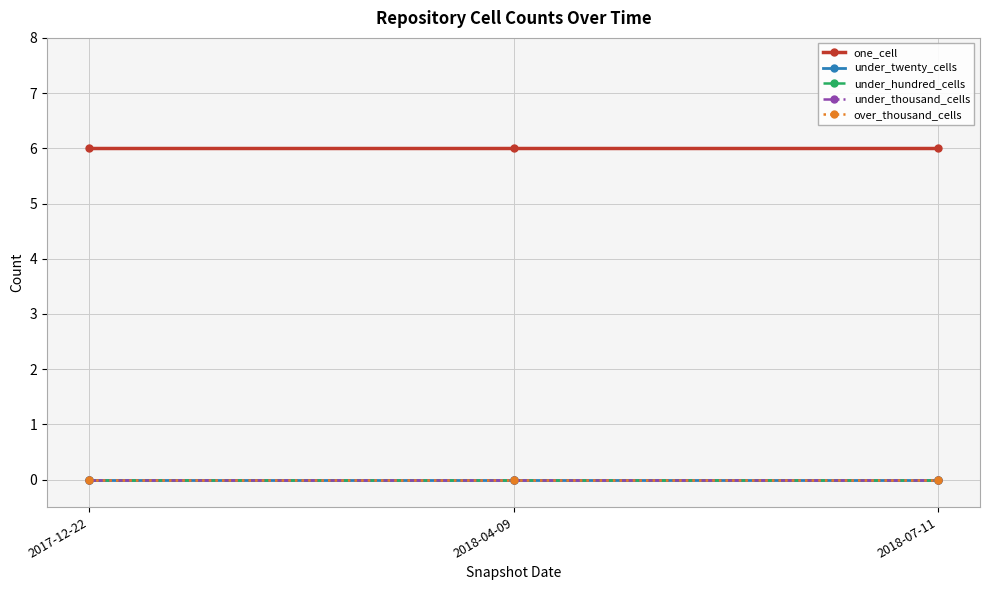

True or false: under_twenty_cells has a value of 0 at 2018-04-09.

True